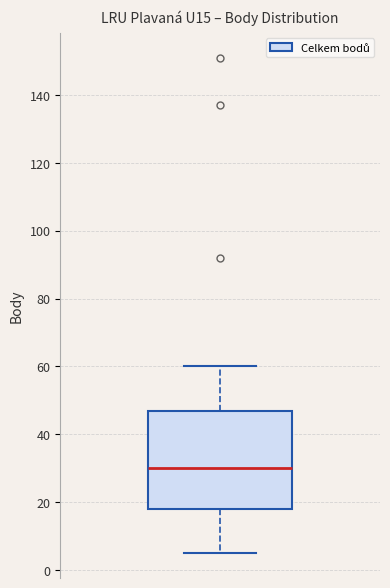

Where is the upper edge of the box on the y-axis? The values are not printed on the chart, so give them approximately, as read against the axis.

48